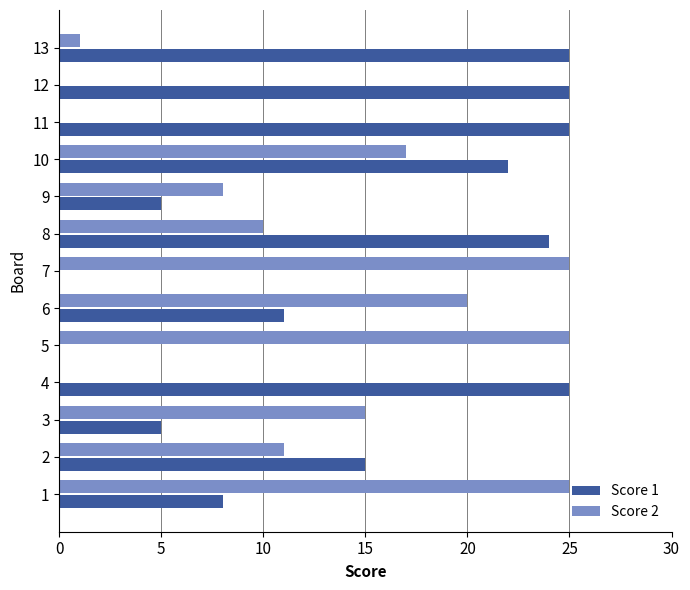

What is the highest value of the Score 2 series?

25